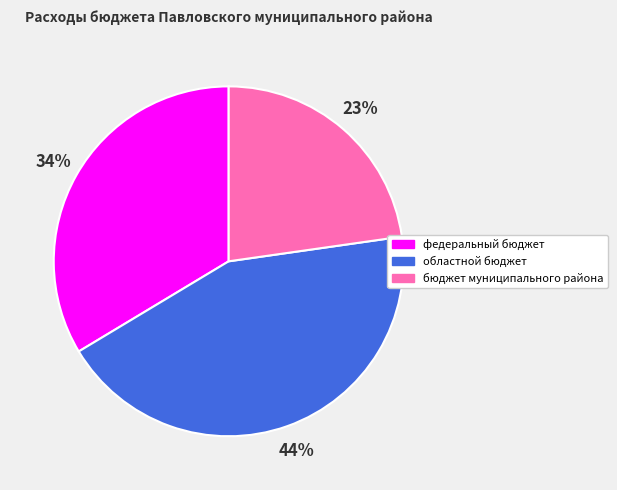

Do бюджет муниципального района and федеральный бюджет together represent more than half of the pie?

Yes